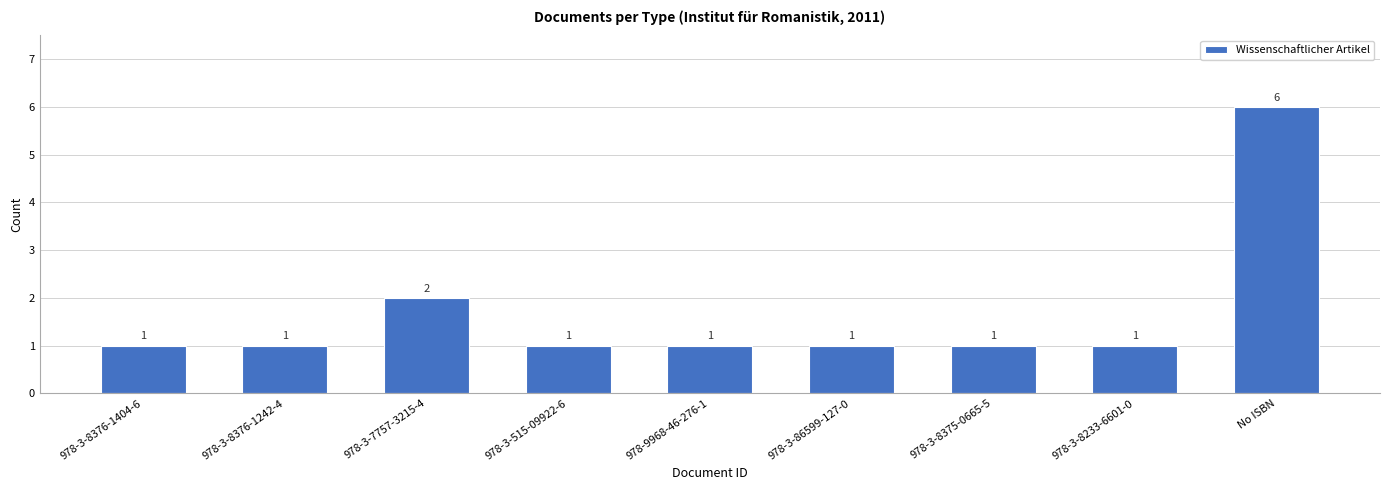

What is the sum of all values?

15